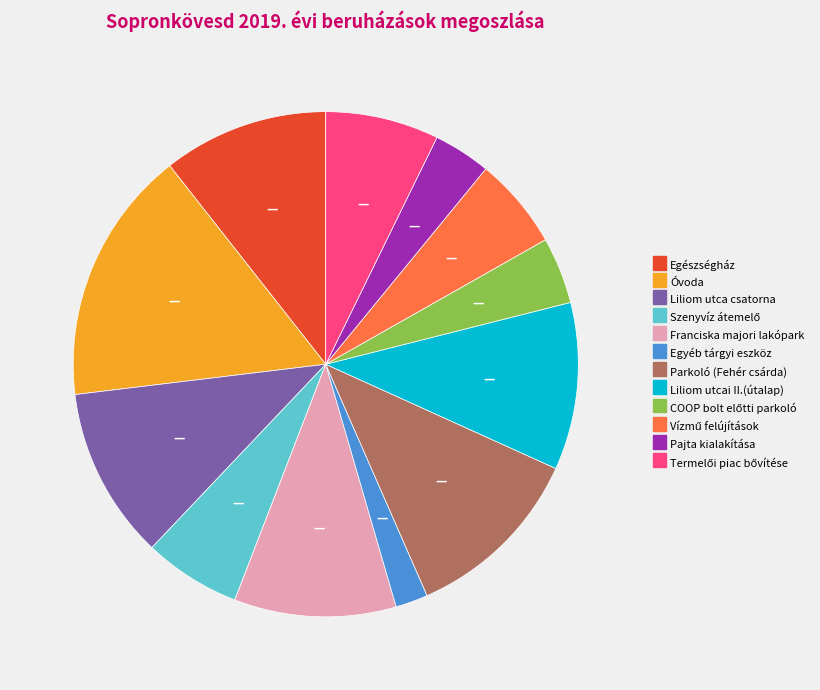

True or false: Egyéb tárgyi eszköz accounts for 17% of the total.

False